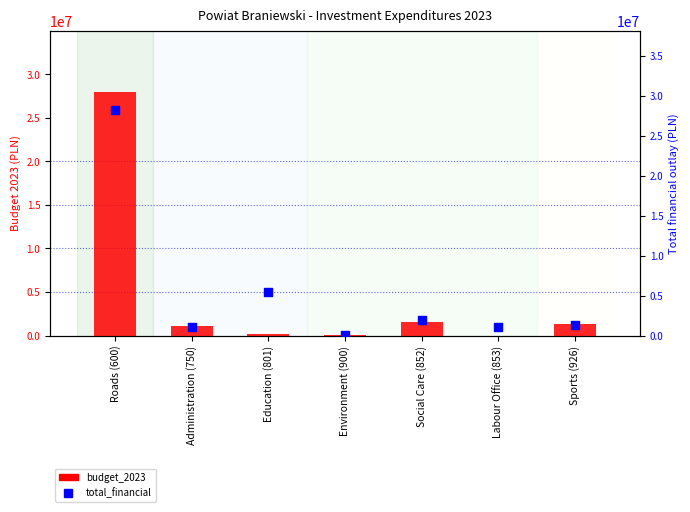

At how many categories does at least one series exceed 2985913?

2